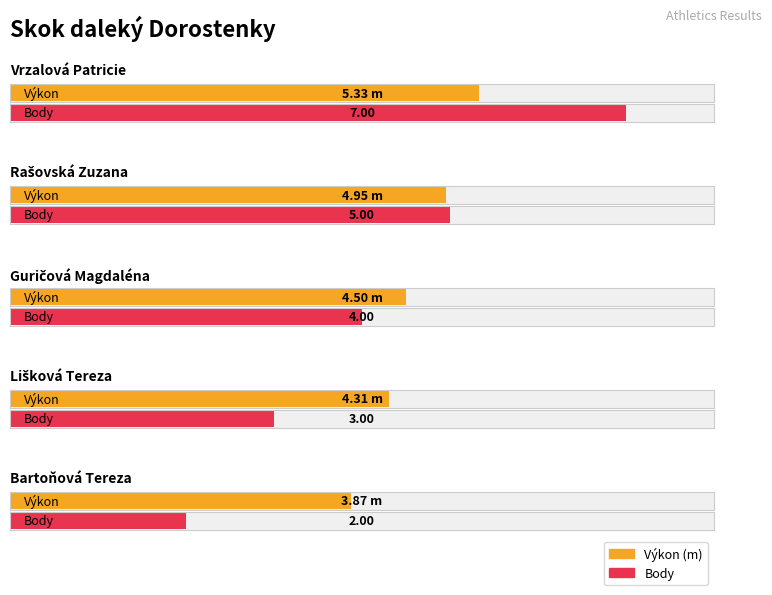

Rank the categories by Výkon value from lowest to highest.

Bartoňová Tereza, Lišková Tereza, Guričová Magdaléna, Rašovská Zuzana, Vrzalová Patricie